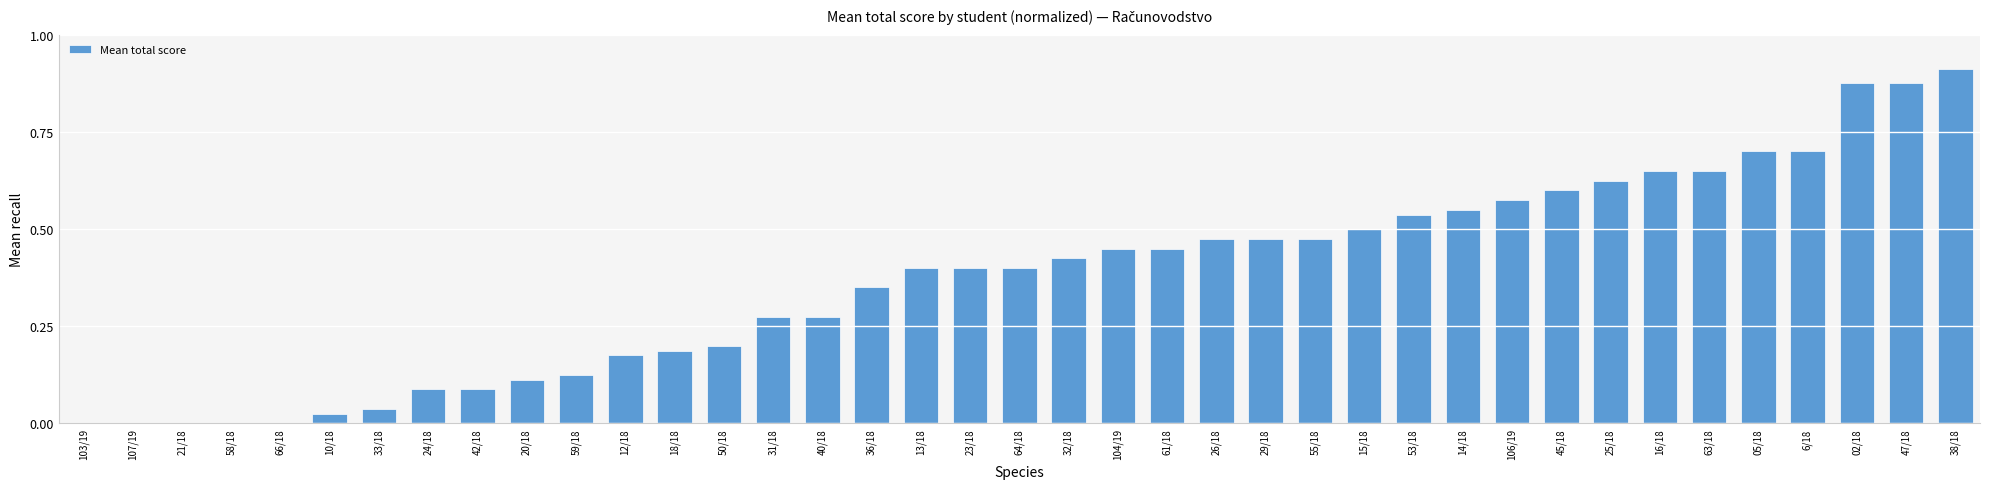

Between 10/18 and 16/18, which is larger?

16/18